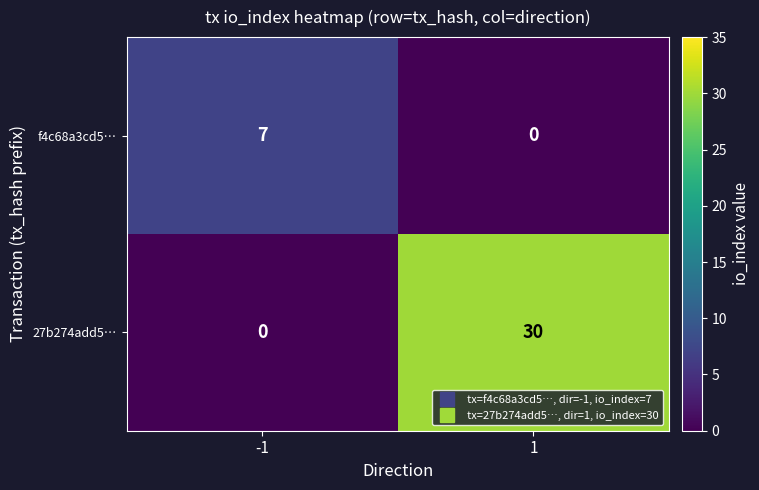

How many values in 27b274add5… are above zero?

1